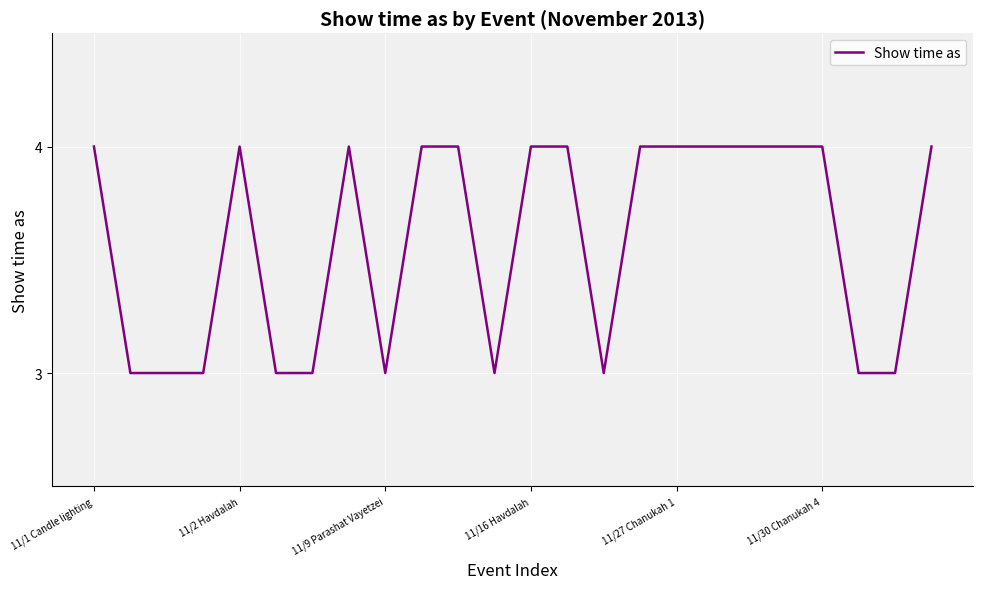

What is the greatest value displayed?

4